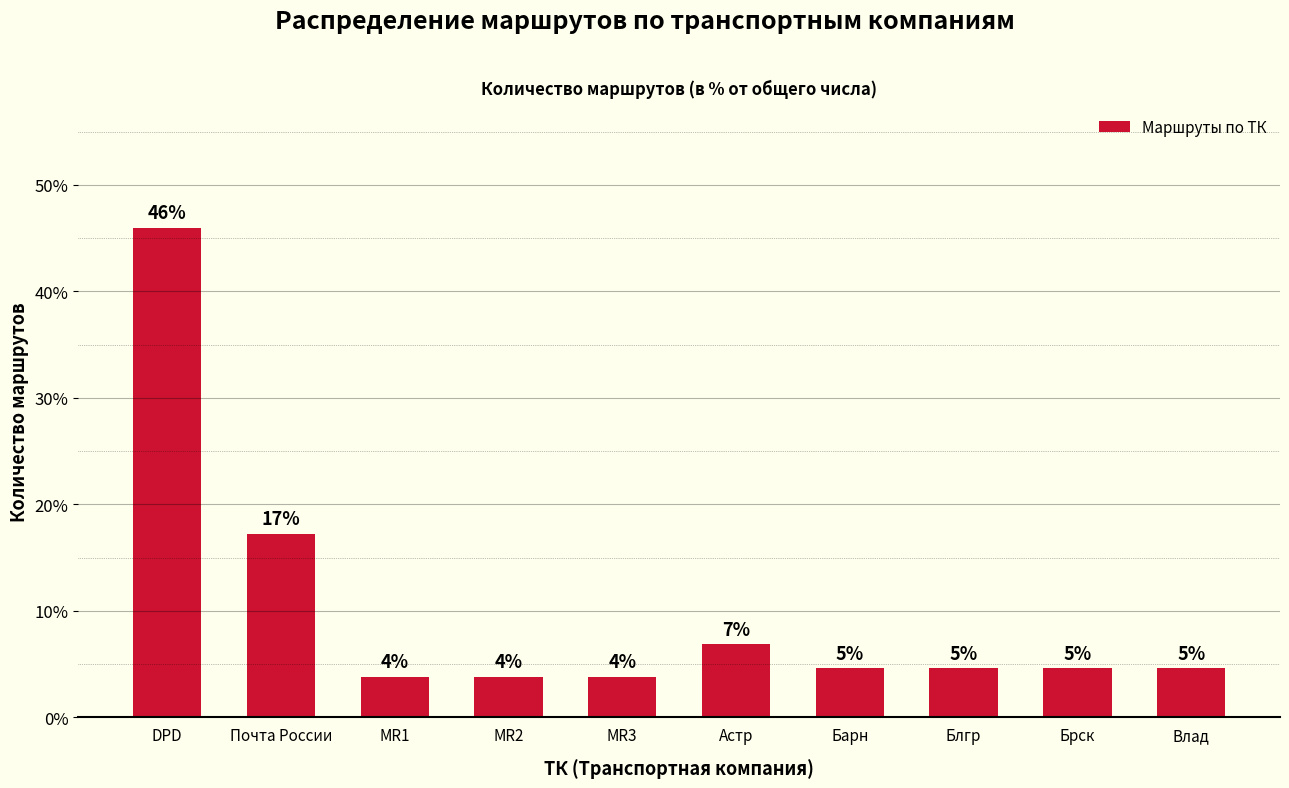

Does the chart contain any negative values?

No